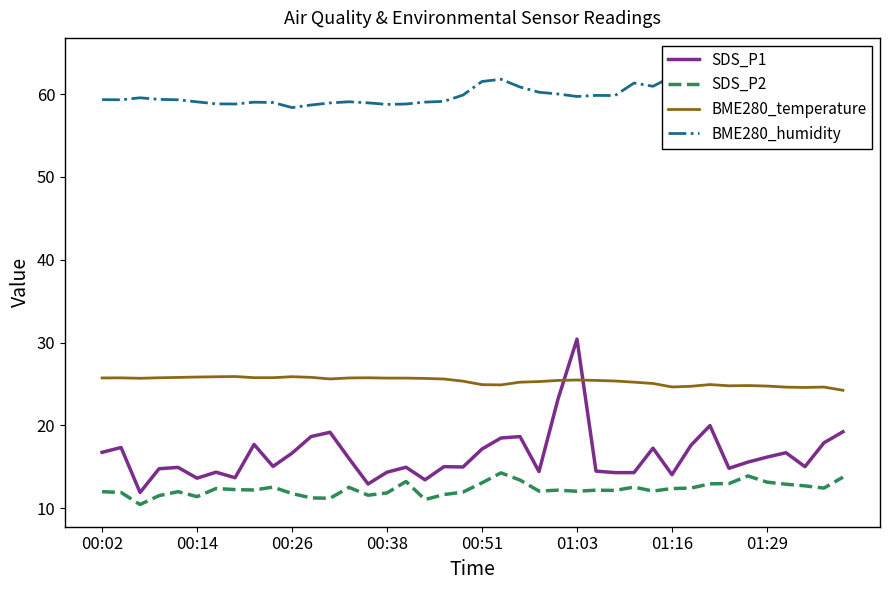

What are all the series names shown in the legend?

SDS_P1, SDS_P2, BME280_temperature, BME280_humidity